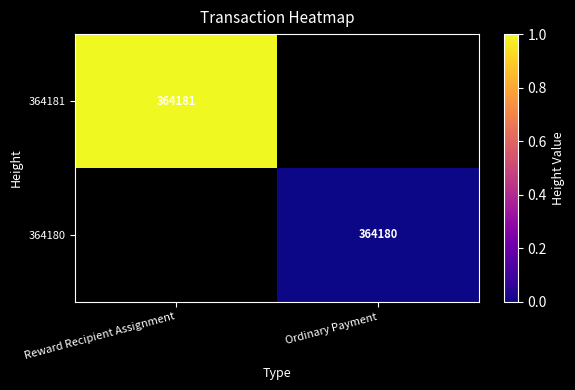

Is the value of 364180 at Ordinary Payment greater than the value of 364181 at Reward Recipient Assignment?

No